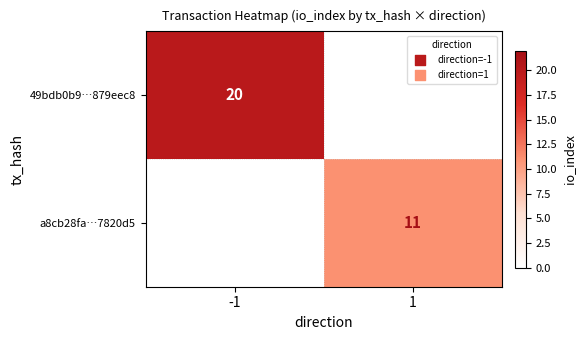

The value of 49bdb0b9…879eec8 at -1 is 7. True or false?

False